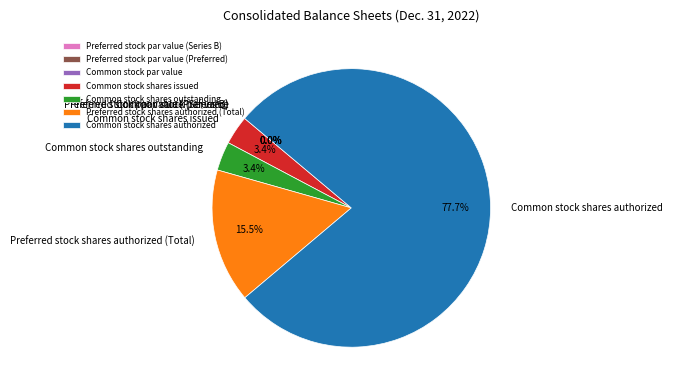

What portion of the pie excludes Preferred stock par value (Series B)?

100.0%